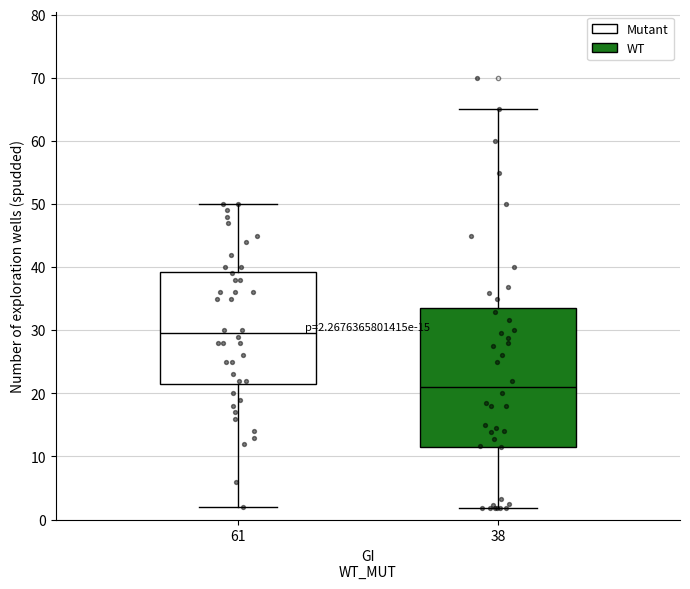

Comparing the boxes themselves (not the whiskers), which one is the tallest?

38